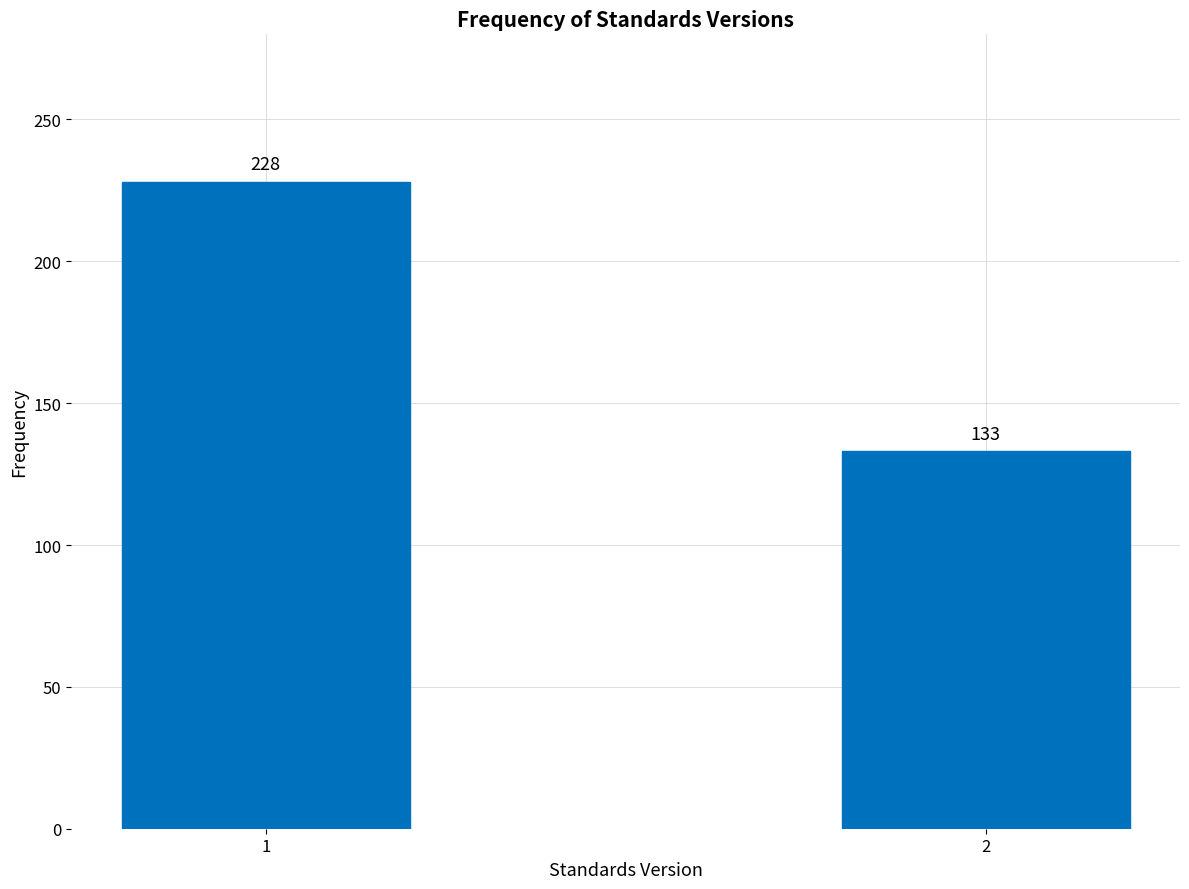

Reading left to right, transcribe all the data shown in this chart.

228	133